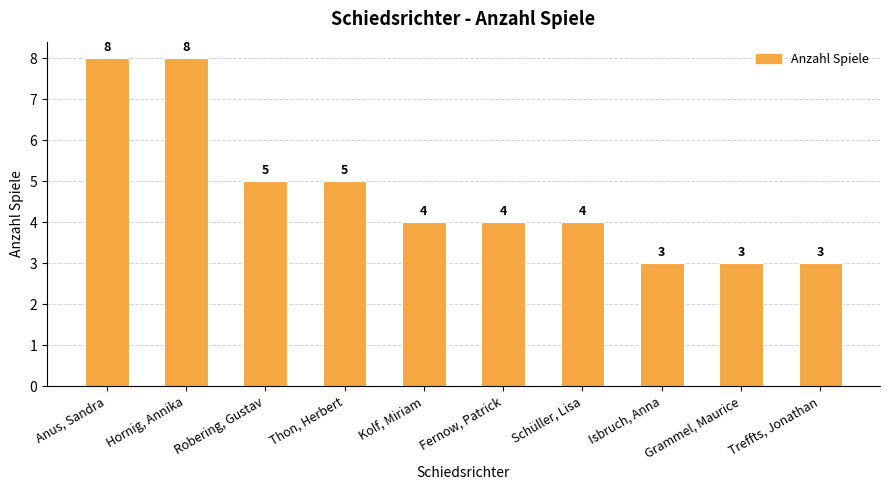

How many categories are shown in the chart?

10